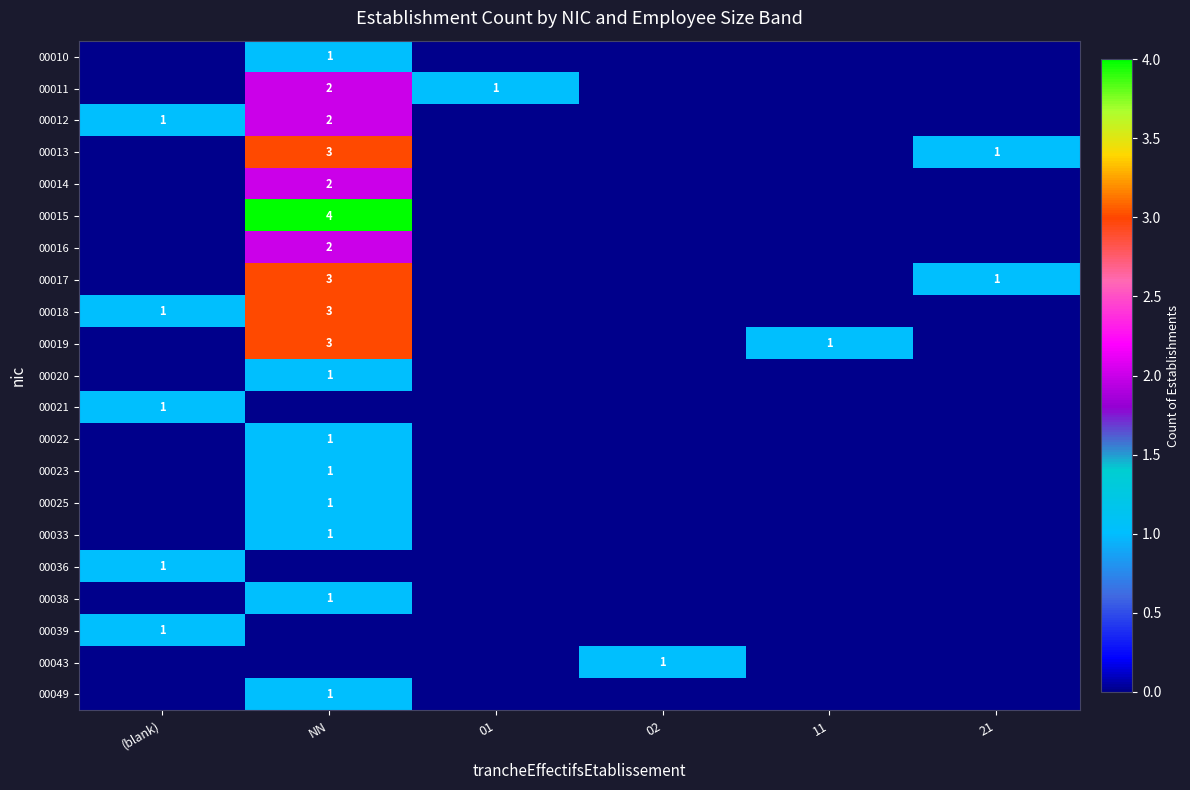

The 00018 series shows 1 at NN. True or false?

False